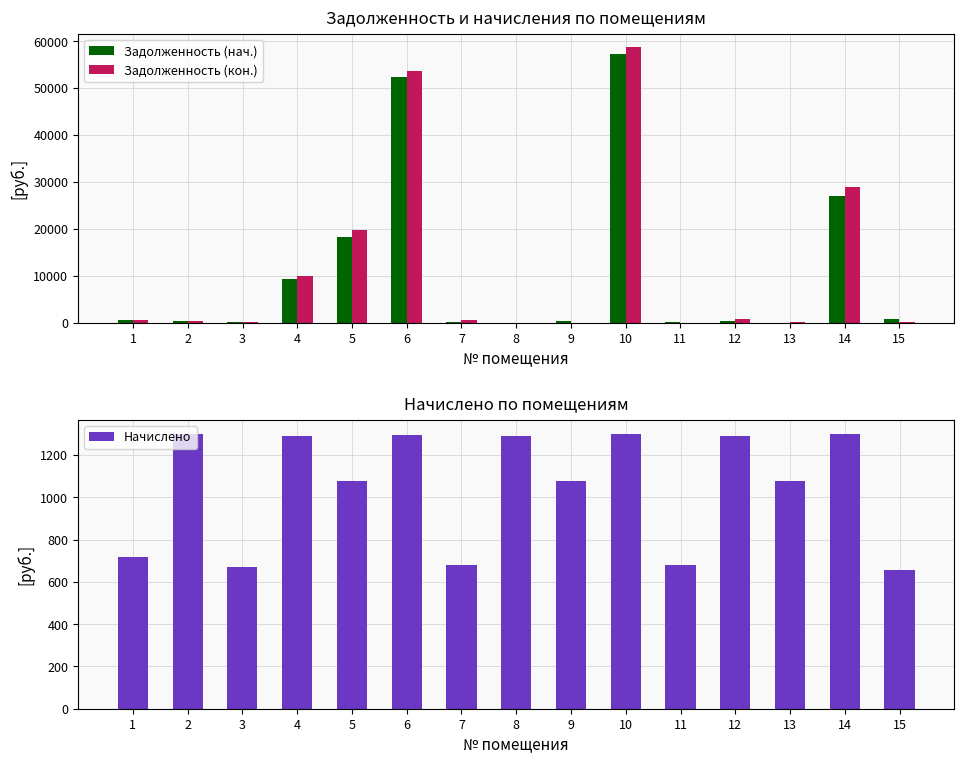

Read the Начислено value at 13.

1074.6